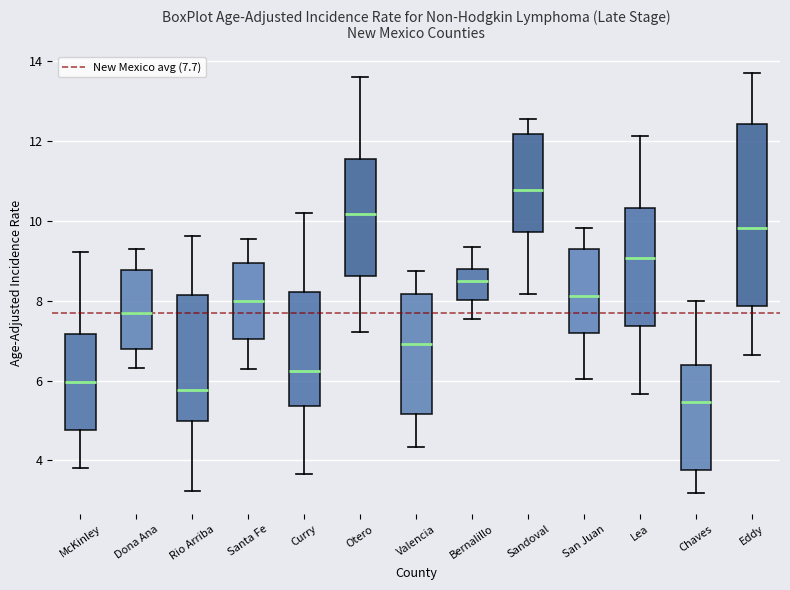

Which box is the tallest, from its lower edge to its upper edge?

Eddy